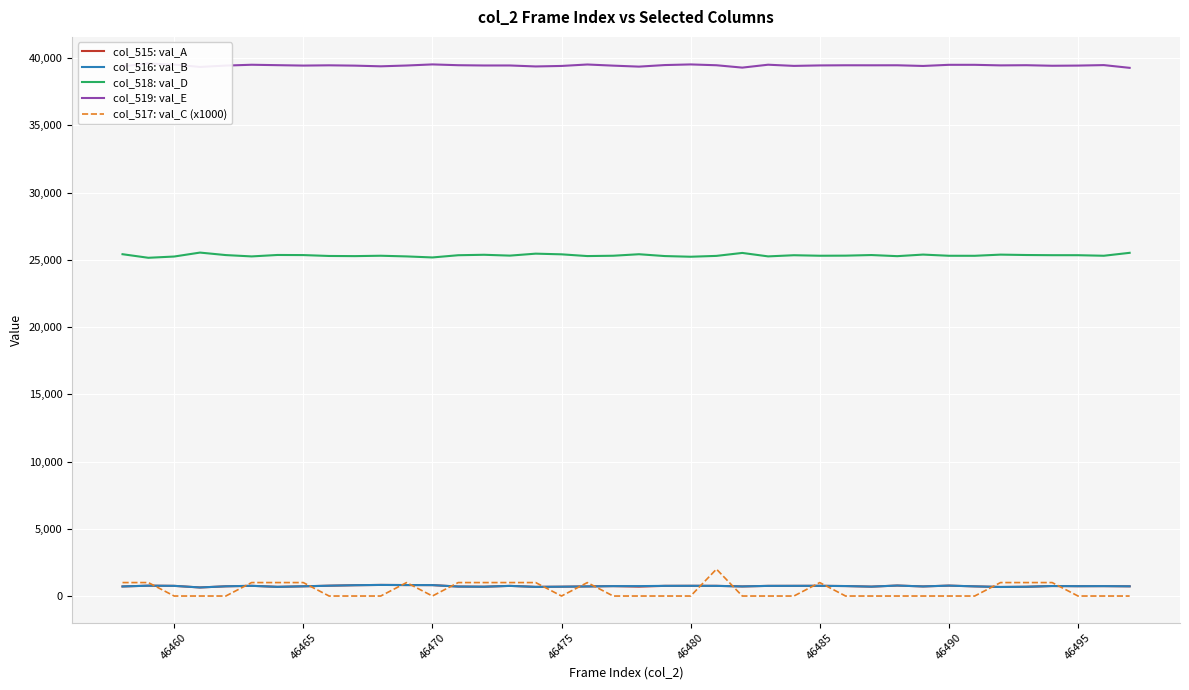

What is the maximum value shown in the chart?

39608